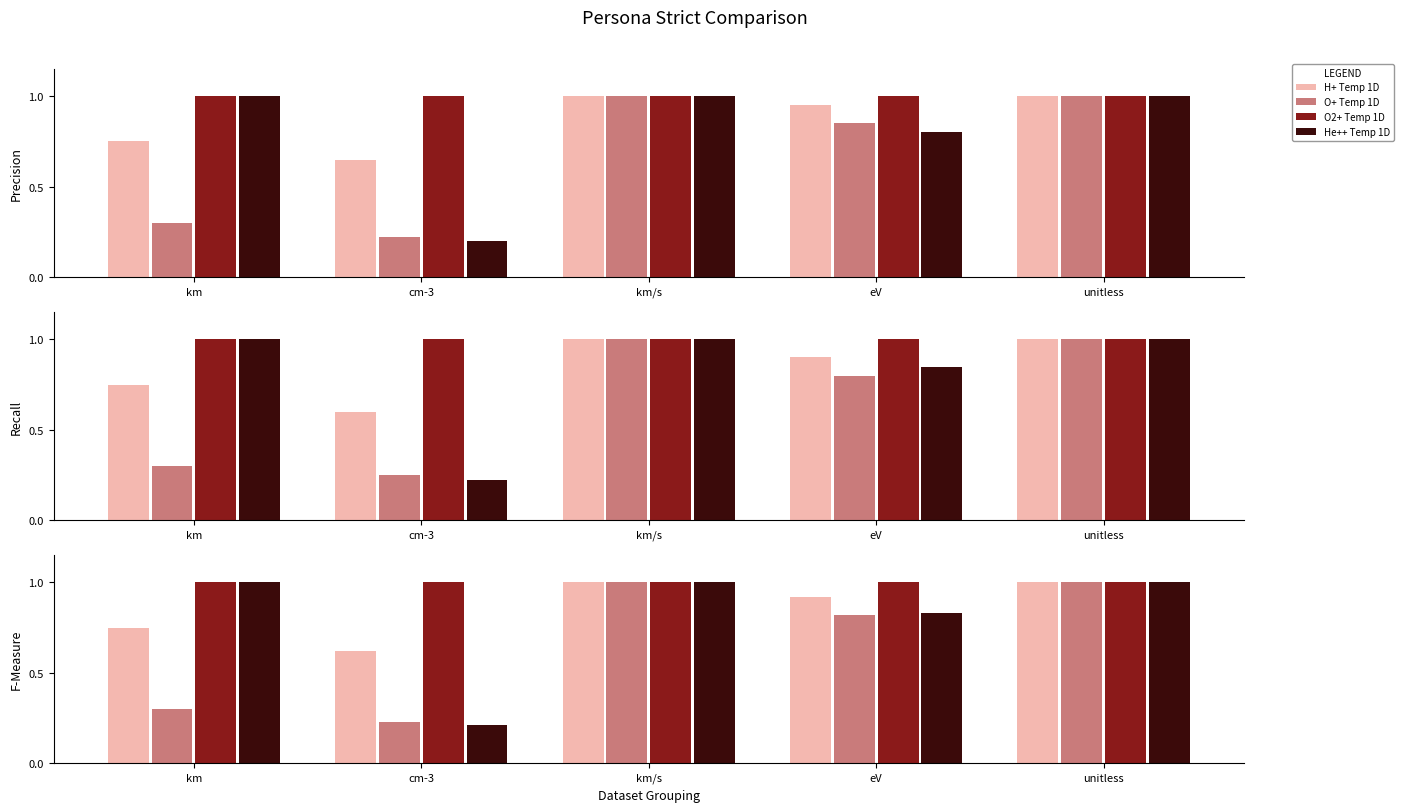

What is the sum of the O+ Temp 1D values at eV and cm-3?

1.1